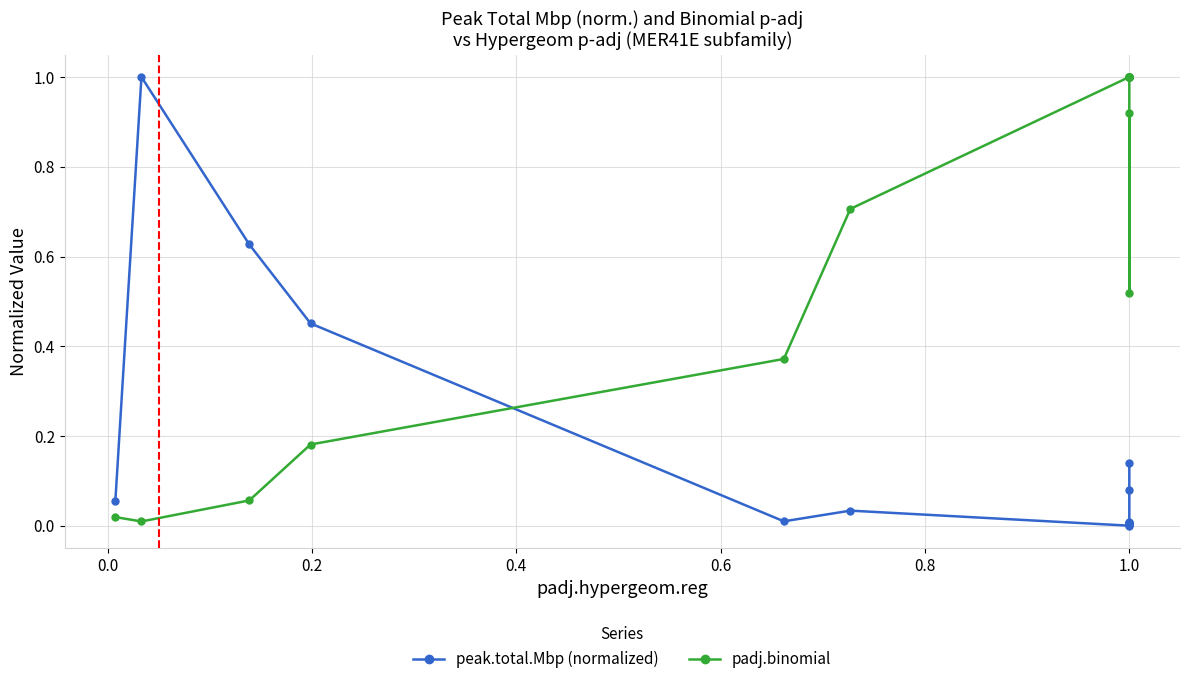

True or false: peak.total.Mbp (normalized) has a value of 0.1 at 0.8.

False